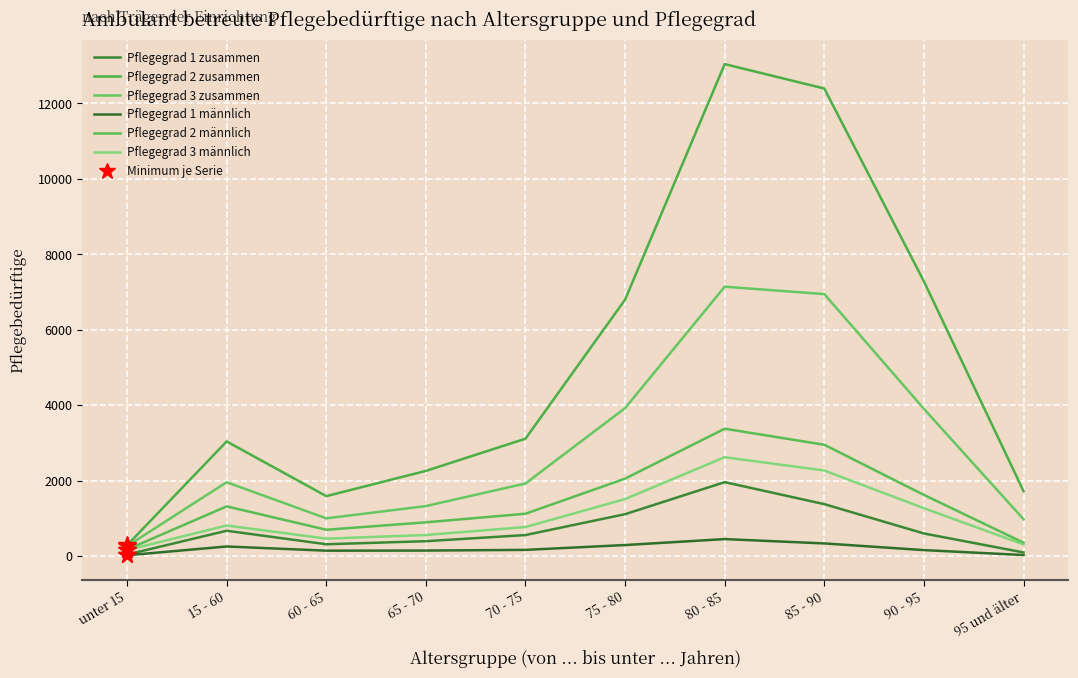

How many lines are shown in the chart?

6